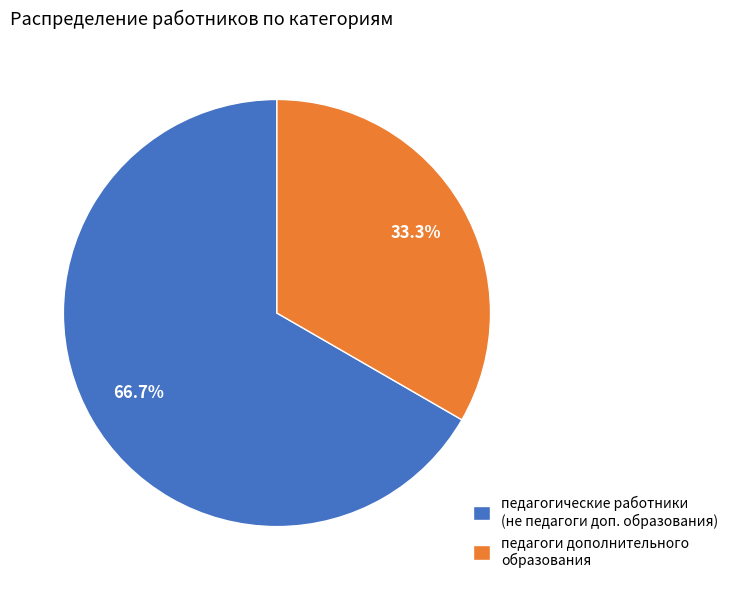

To the nearest percent, what is the difference between the largest and smallest slice percentages?

33%